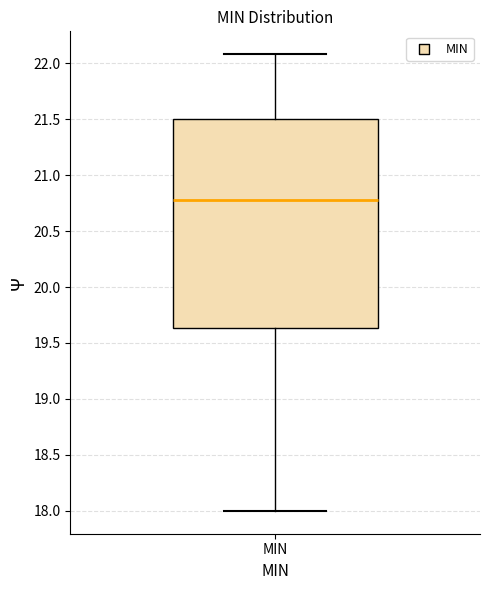

Where does the lower whisker of the box for MIN end on the y-axis? The values are not printed on the chart, so give them approximately, as read against the axis.

18.00